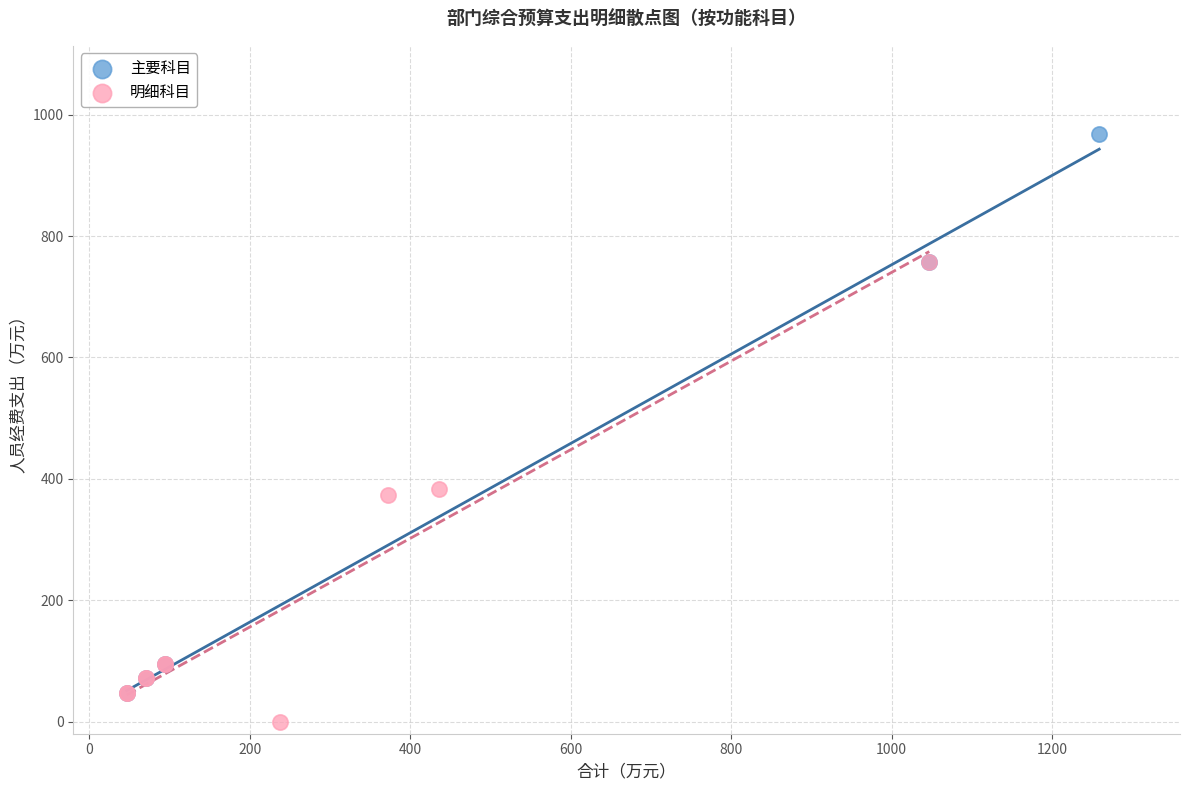

Which series has the largest Y range (max minus min)?

主要科目